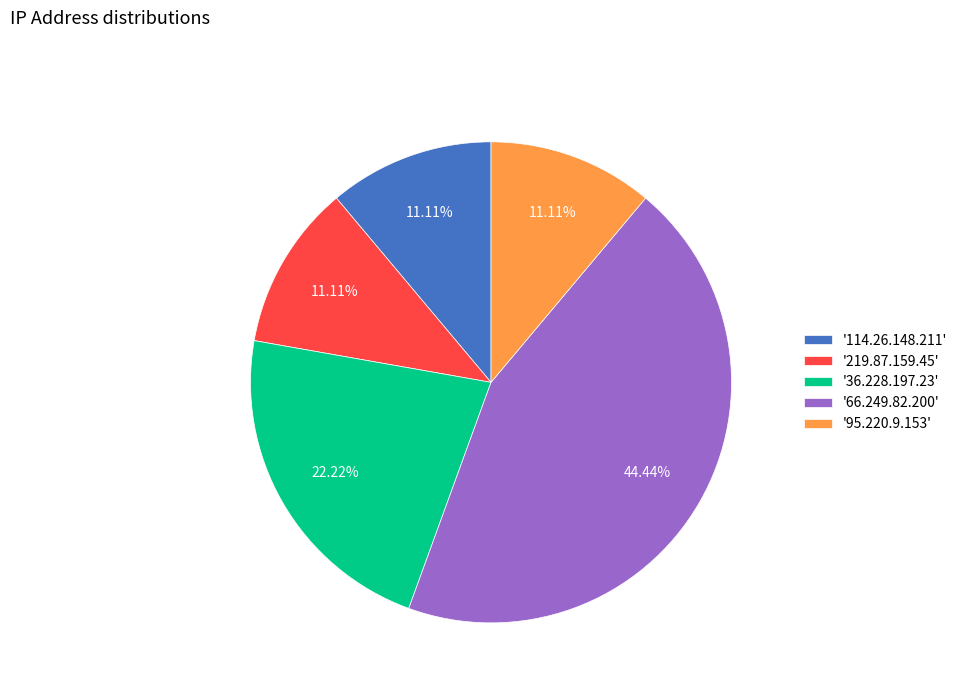

Approximately how many times larger is the value at '219.87.159.45' compared to '36.228.197.23'?

0.5